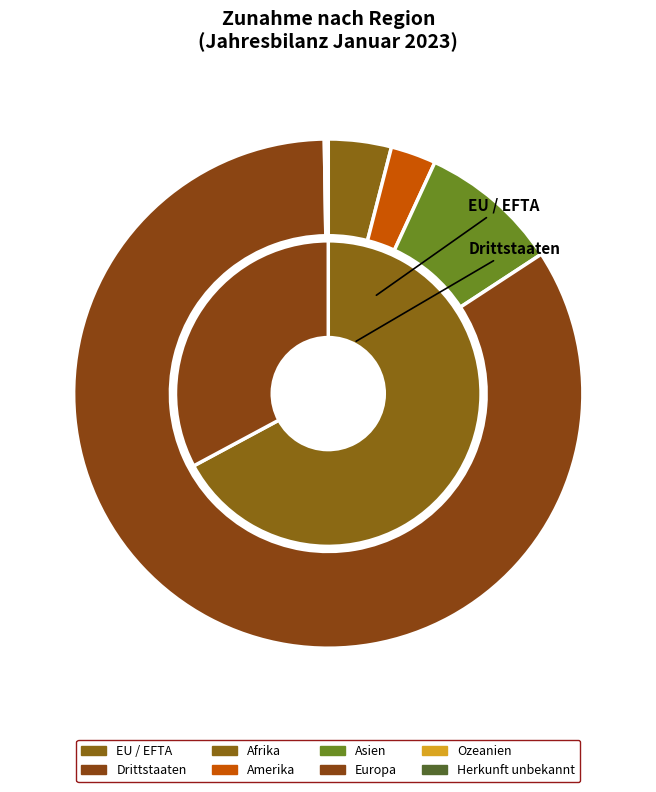

Does Europa account for over 50% of the chart?

Yes